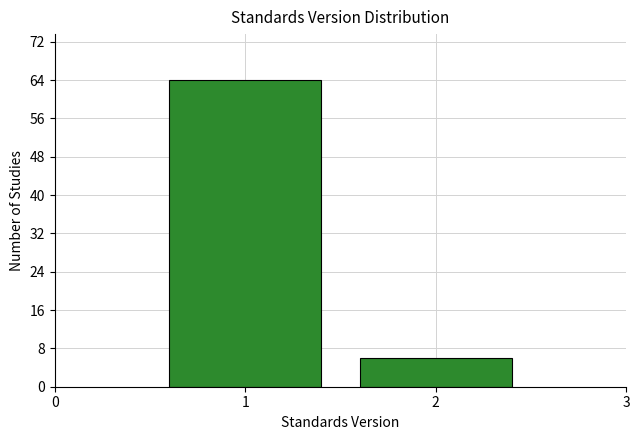

Reading left to right, list every bar in this chart as the range it spans on the x-axis followed by its height. The values are not printed on the chart, so give them approximately, as read against the axis.

0.5 to 1.5: 64
1.5 to 2.5: 6